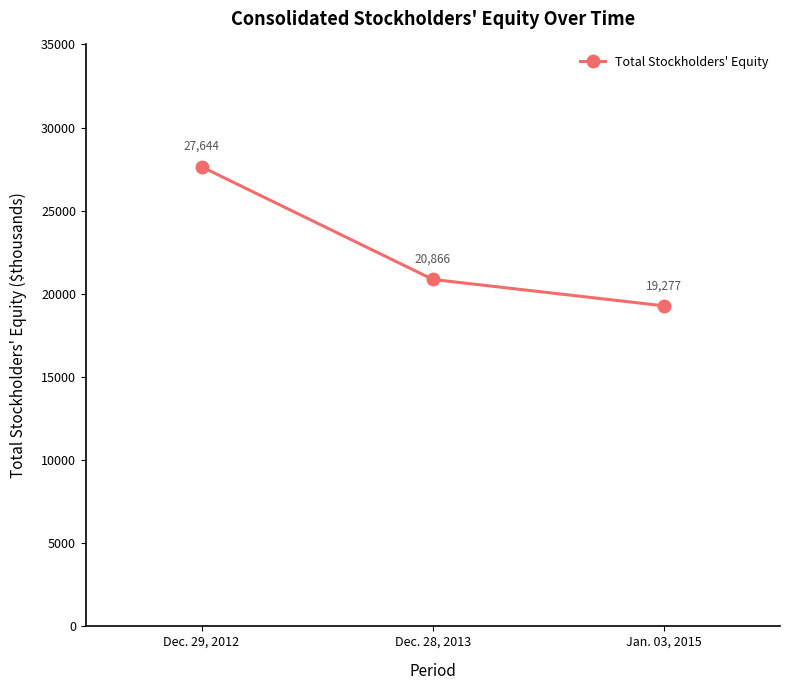

What is the difference between the values at Dec. 28, 2013 and Jan. 03, 2015?

1589